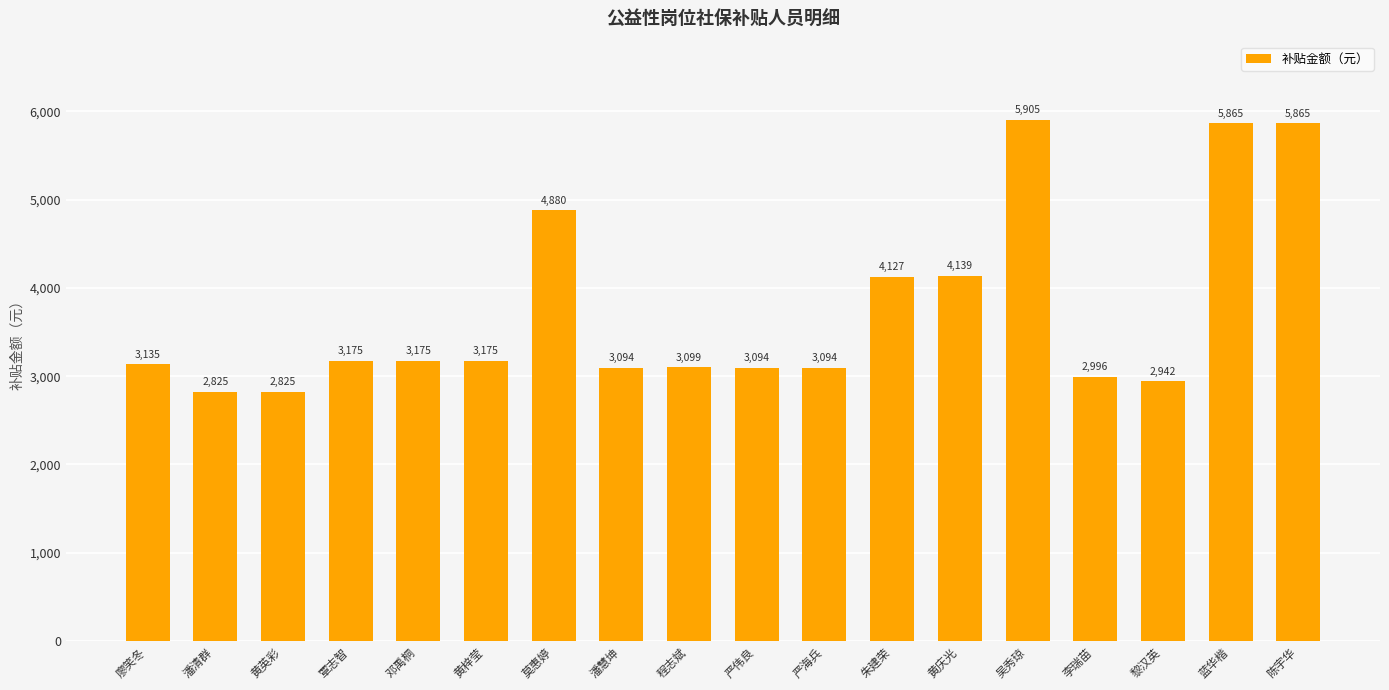

What is the sum of the values at 黄庆光 and 邓禹桐?

7314.0